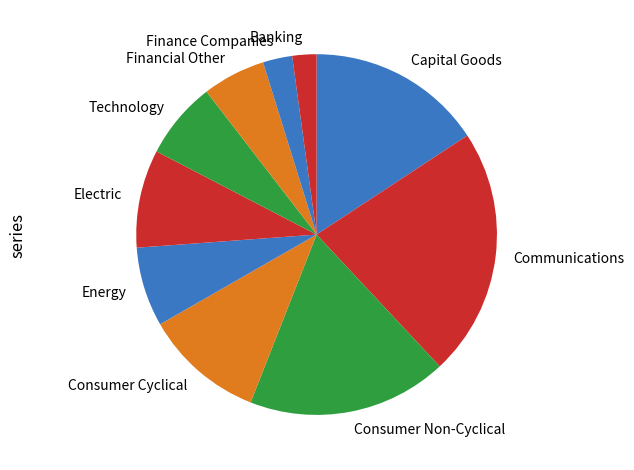

The Communications slice represents 35% of the pie. True or false?

False